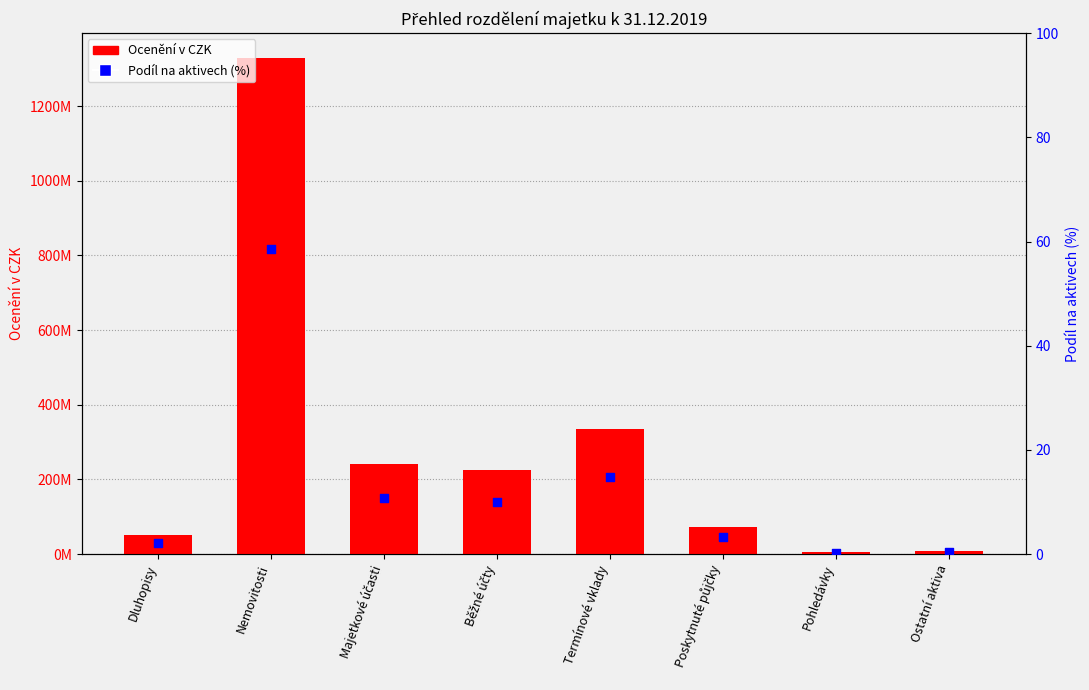

Which series has the widest spread of Y values?

Ocenění v CZK